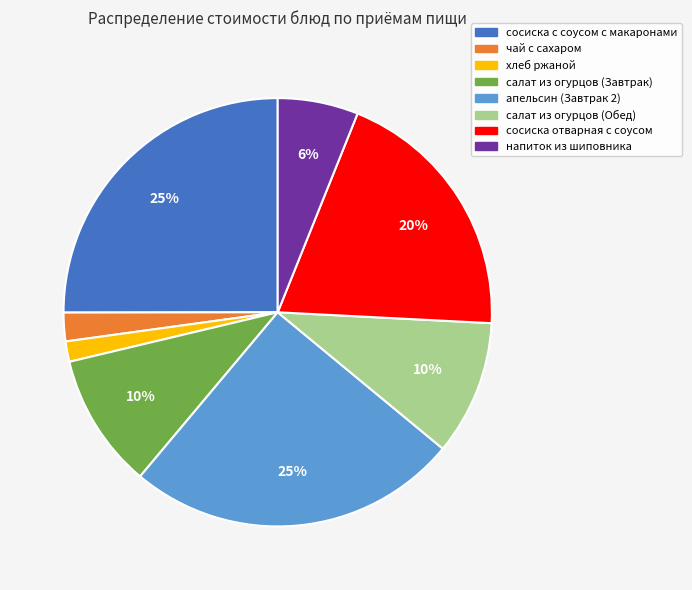

Which has a higher value, хлеб ржаной or сосиска отварная с соусом?

сосиска отварная с соусом